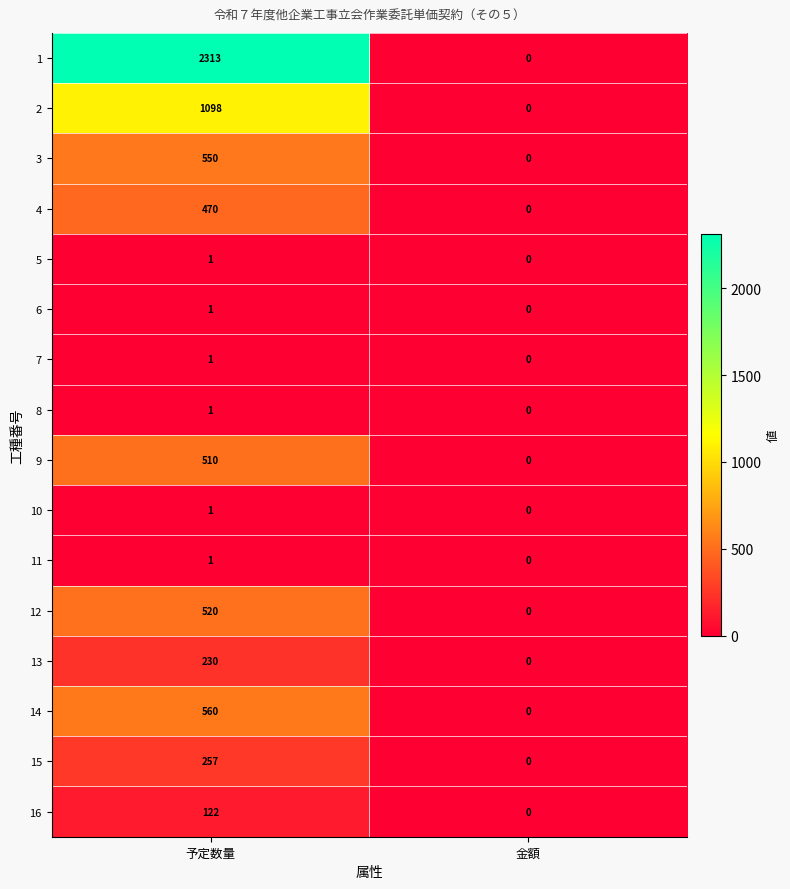

Between 予定数量 and 金額, which series saw the biggest shift?

1